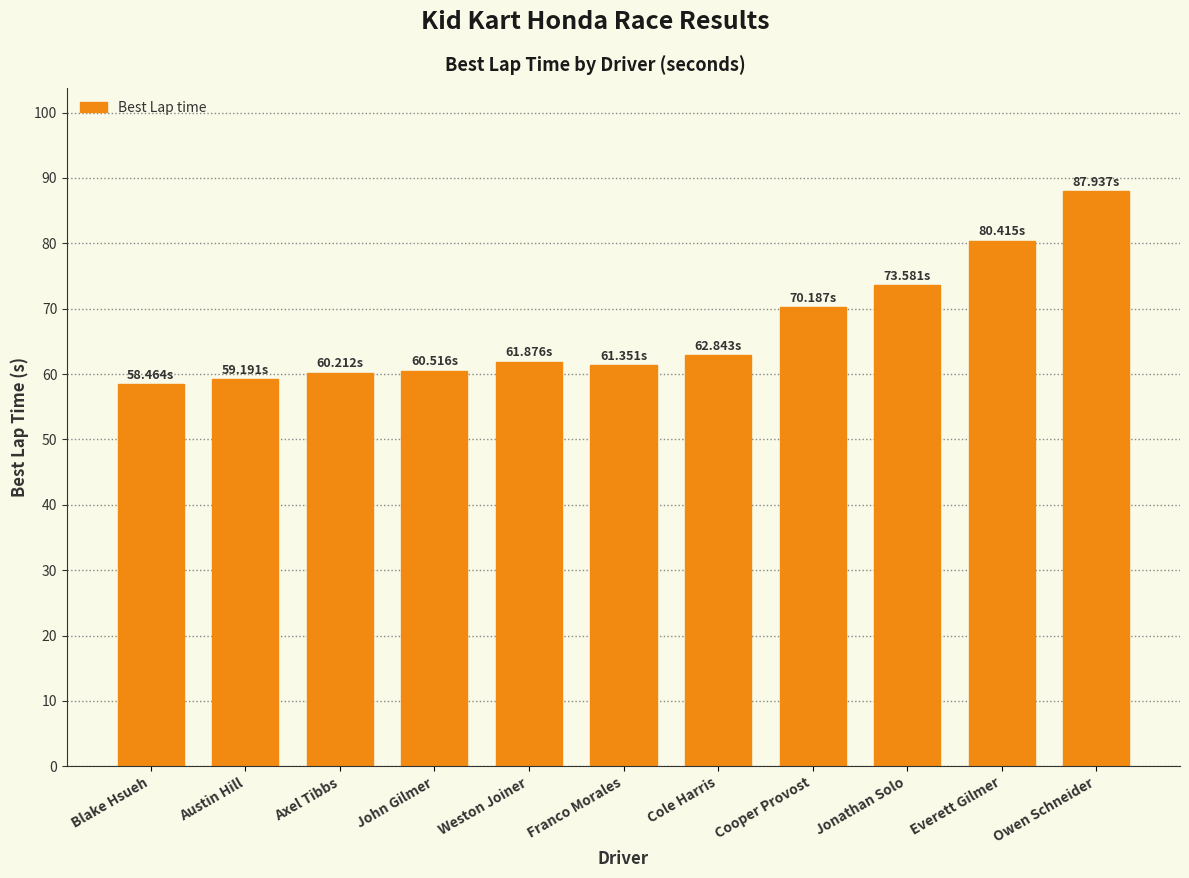

Which label corresponds to the largest value in the chart?

Owen Schneider